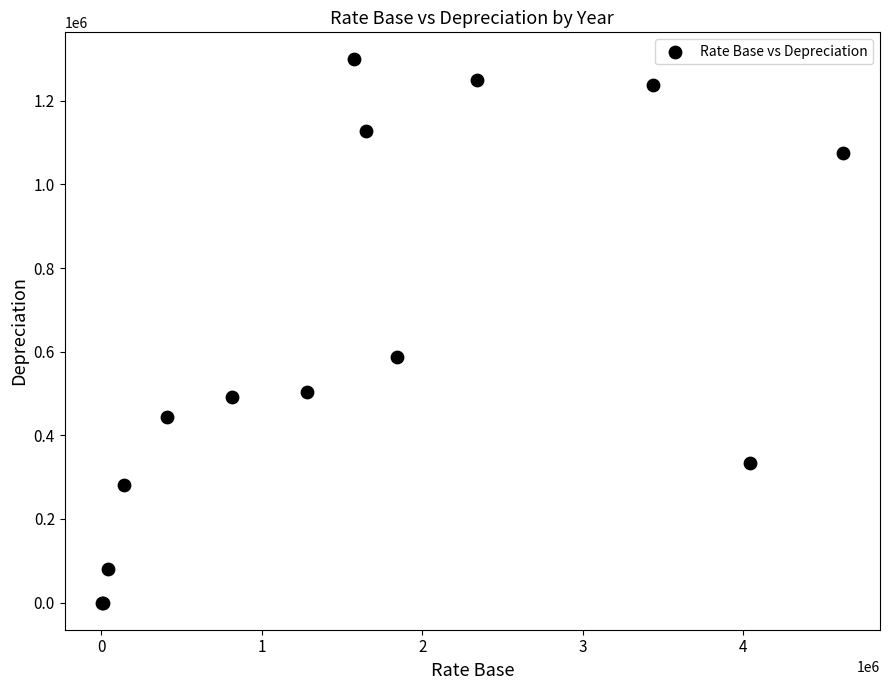

What Y value in the scatter plot is closest to 649404?

586431.7